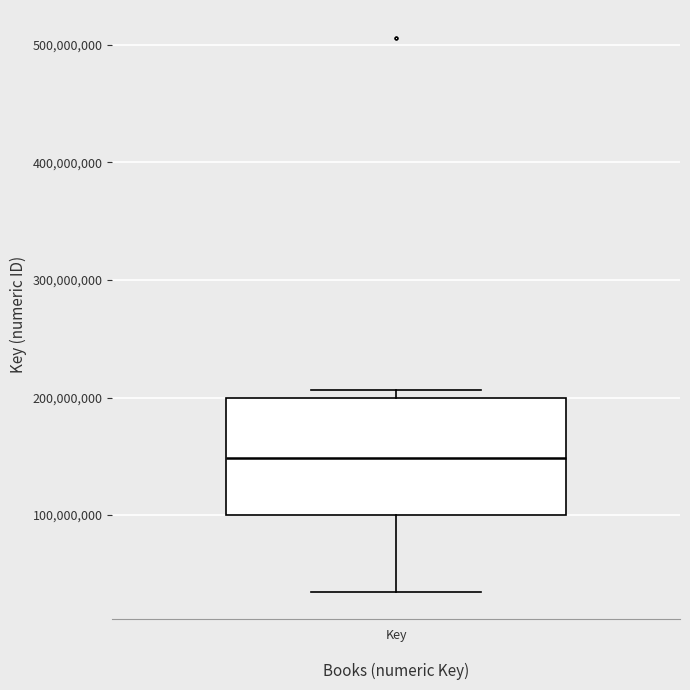

Transcribe this box plot: give where the median line is, the range the box spans, and where the two whiskers end, as read against the y-axis. The values are not printed on the chart, so give them approximately, as read against the axis.

median 150000000, box 100000000 to 200000000, whiskers 40000000 to 210000000